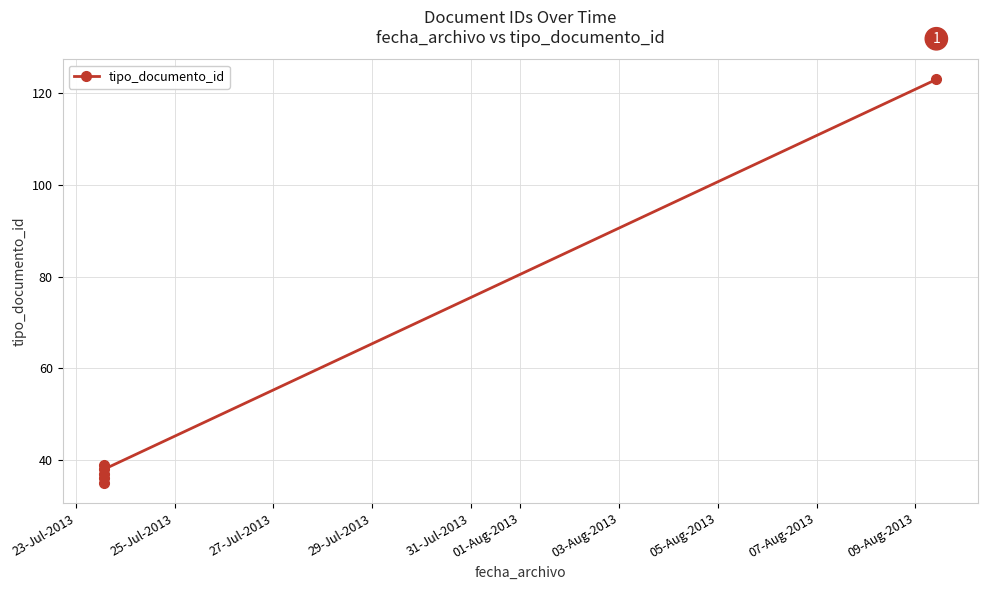

What is the difference between the second highest and second lowest values?

3